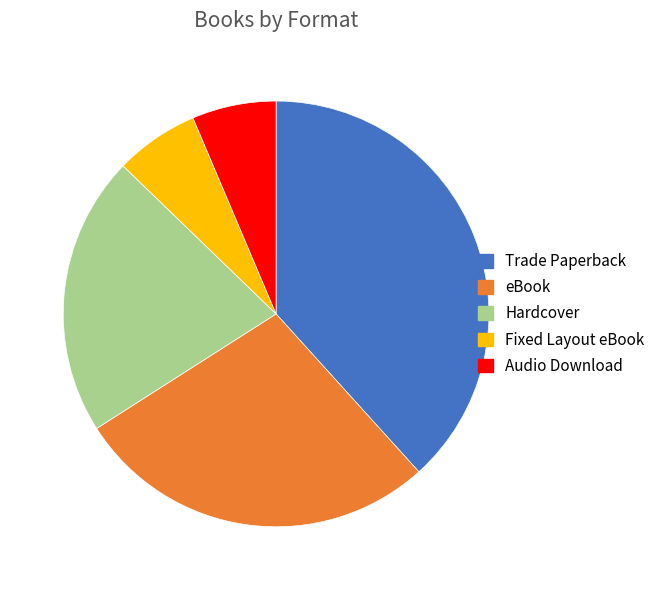

Is Audio Download the majority of the pie?

No